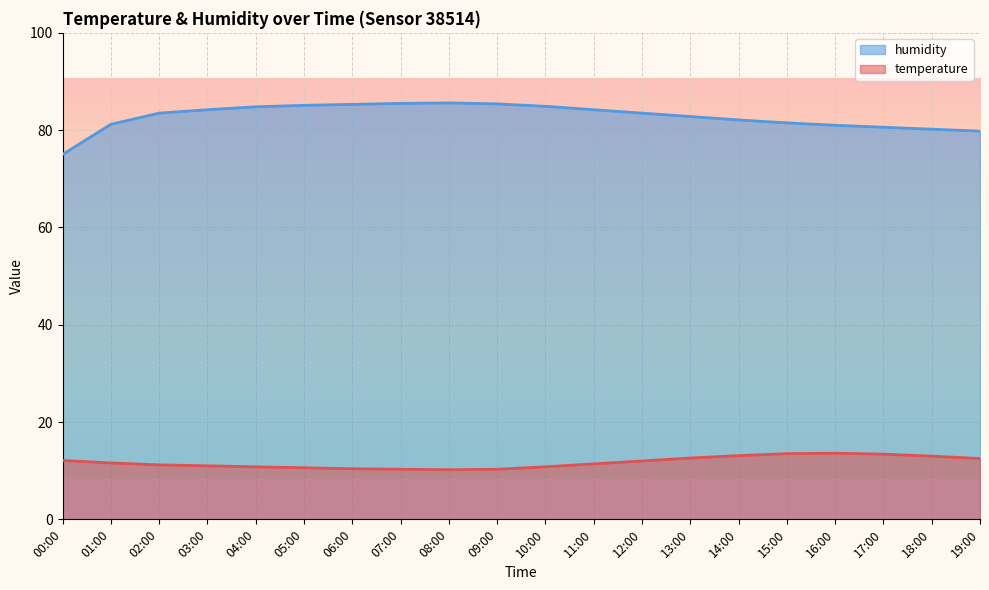

How many values in the humidity series exceed 83?

11